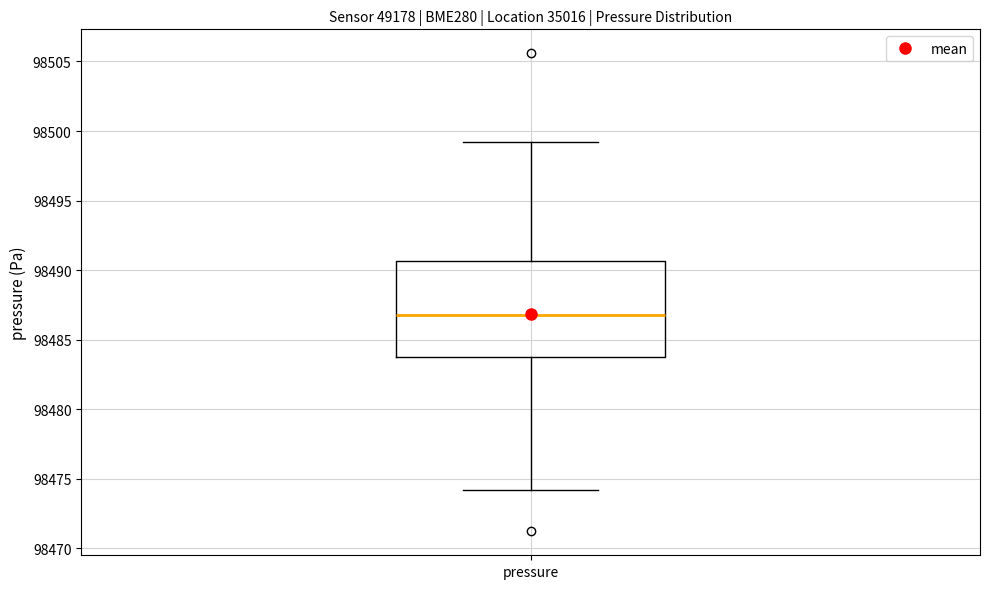

Where does the lower whisker of the box for pressure end on the y-axis? The values are not printed on the chart, so give them approximately, as read against the axis.

98474.0